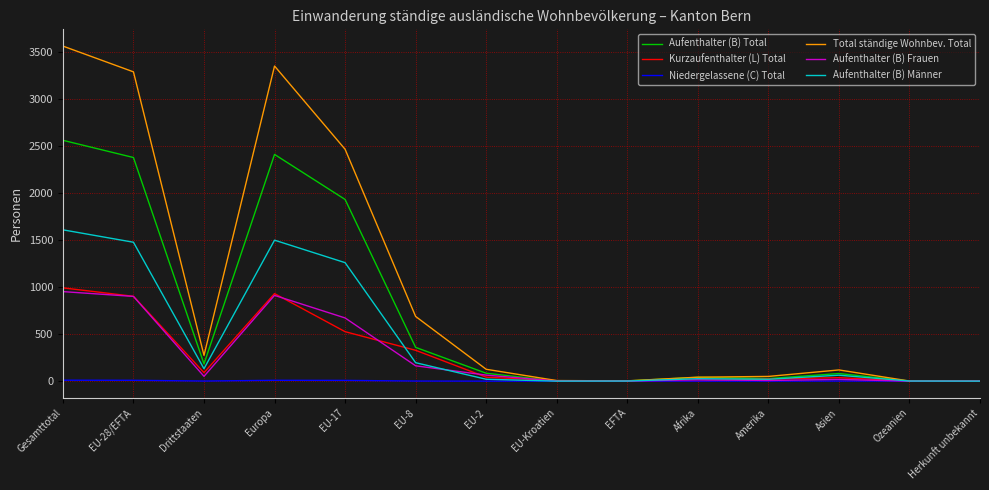

The Aufenthalter (B) Frauen series shows 470 at Europa. True or false?

False